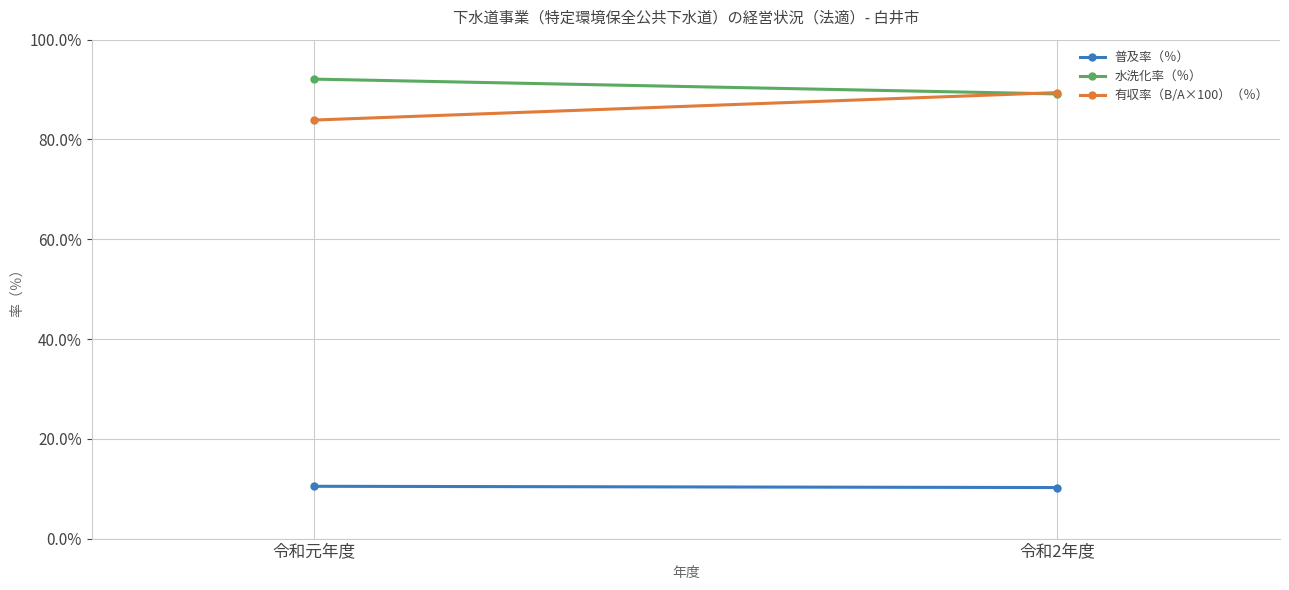

How many categories are shown in the chart?

2